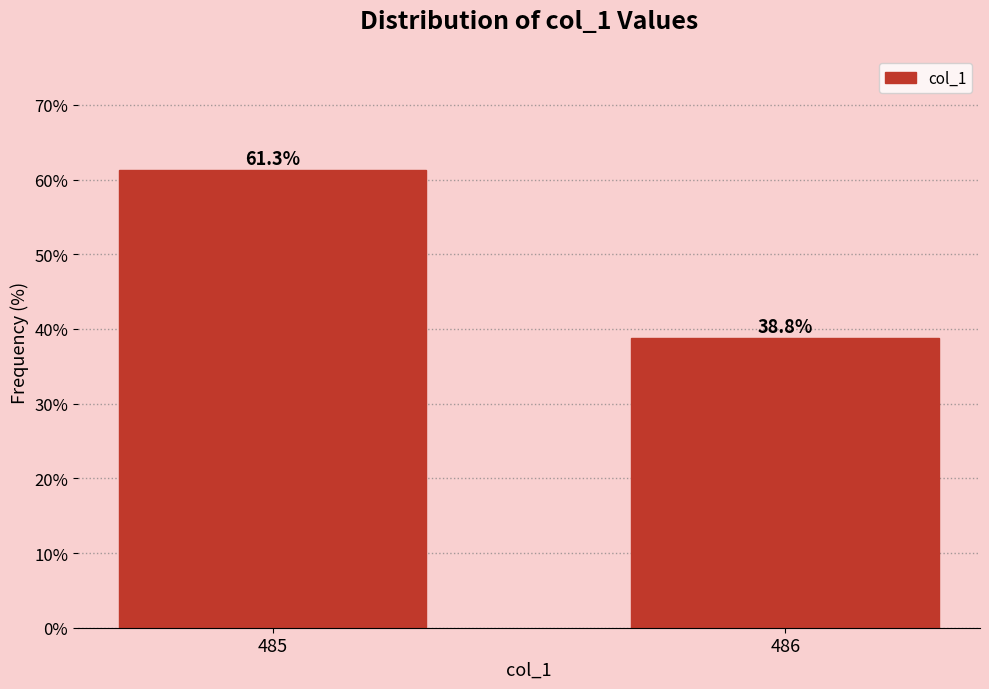

Reading left to right, what are all the values shown in this chart?

61.3	38.8